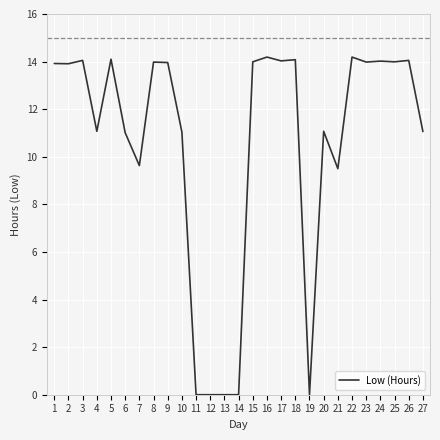

What is the average value?

10.5